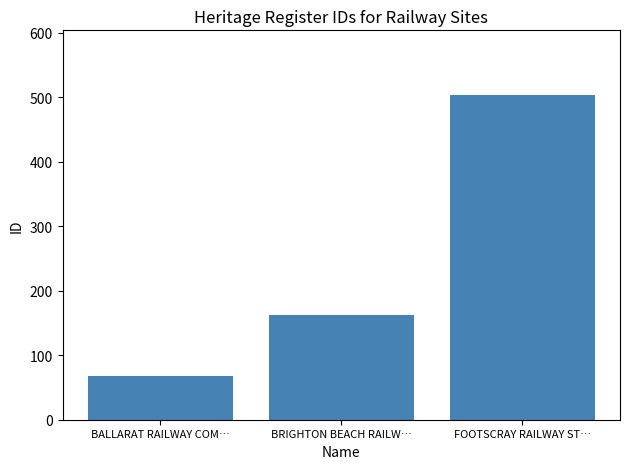

List the labels in order of value, largest first.

FOOTSCRAY RAILWAY ST…, BRIGHTON BEACH RAILW…, BALLARAT RAILWAY COM…